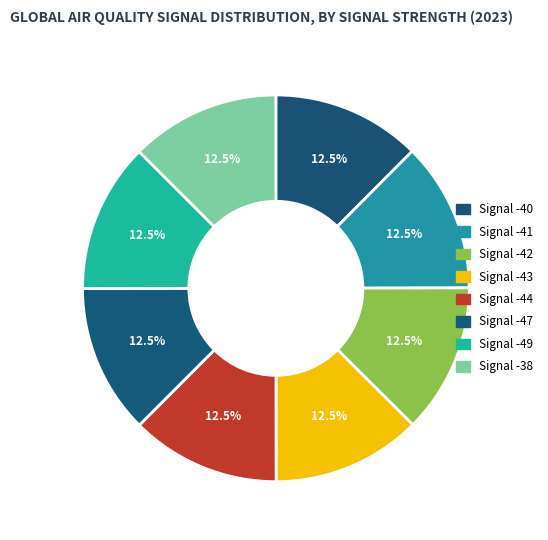

Rank the categories by value from highest to lowest.

-42, -41, -43, -38, -49, -44, -47, -40